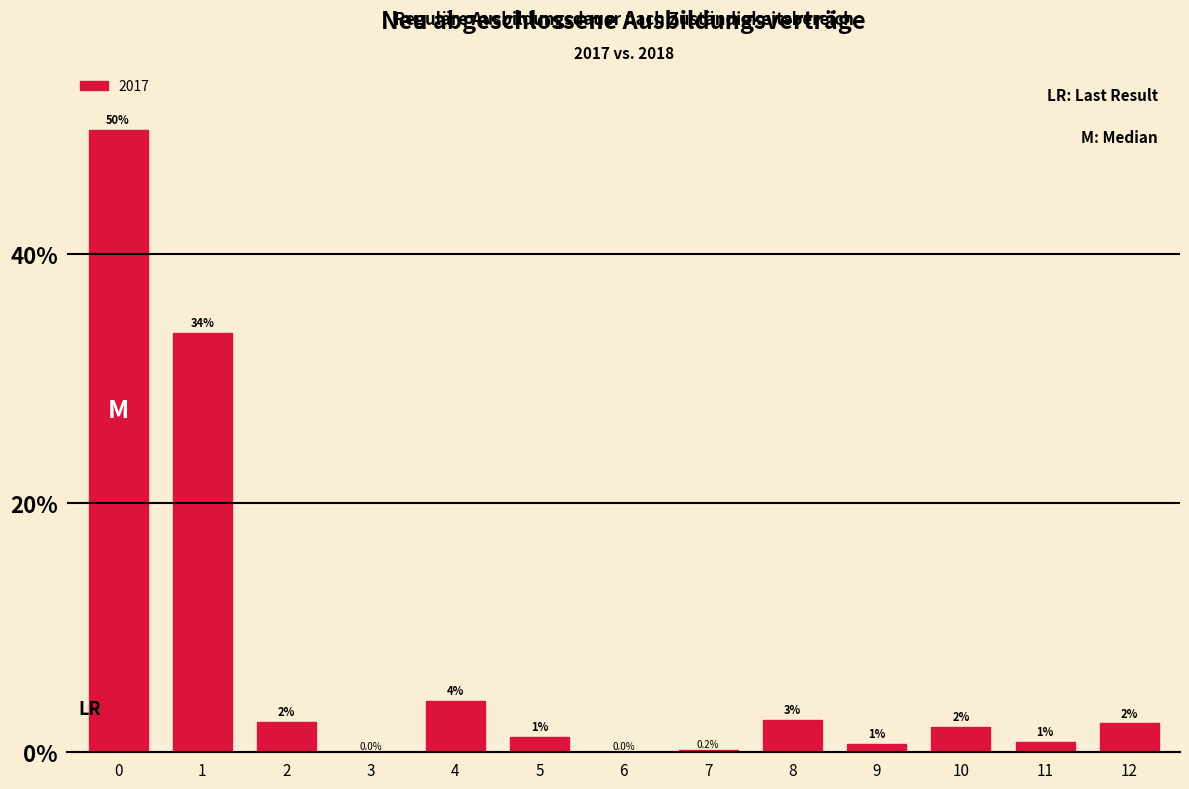

True or false: the data shows 50.0 at 0.

True